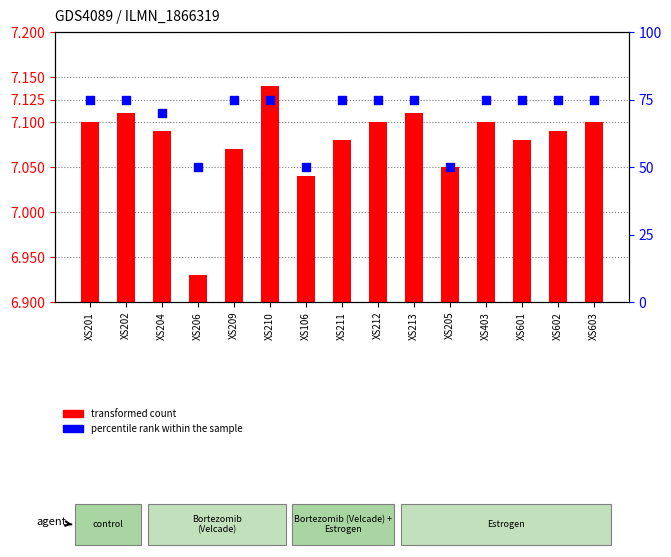

Which series has the widest spread of Y values?

percentile rank within the sample